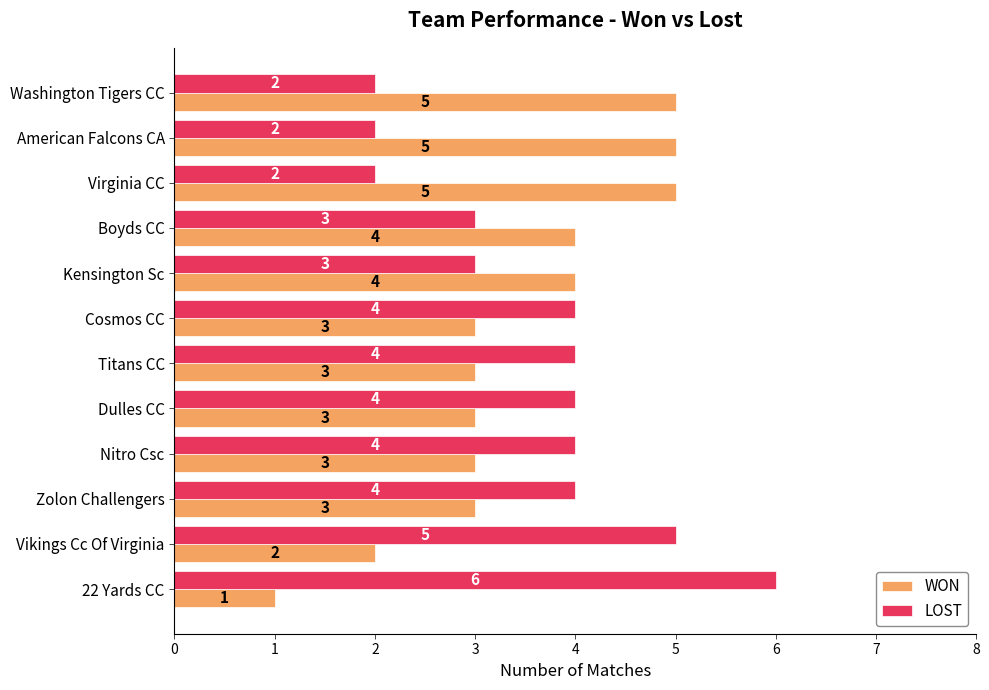

Which series has the largest total across all categories?

LOST